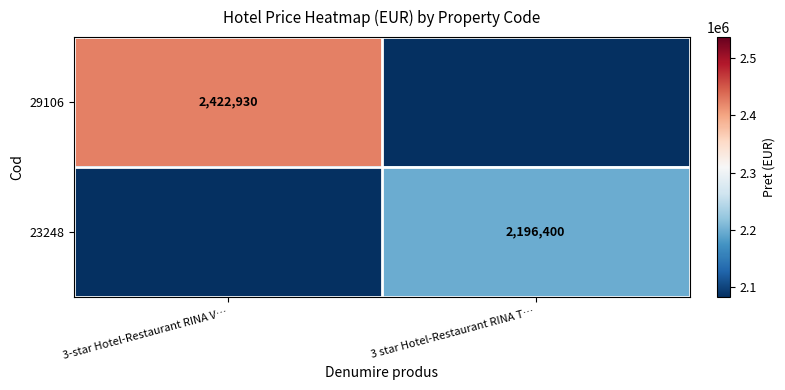

How many categories are shown in the chart?

2